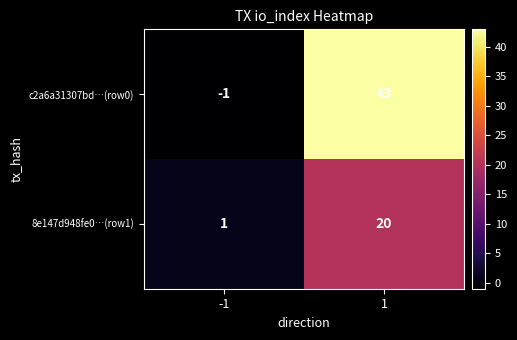

Is it true that c2a6a31307bd…(row0) equals -2 at -1?

False